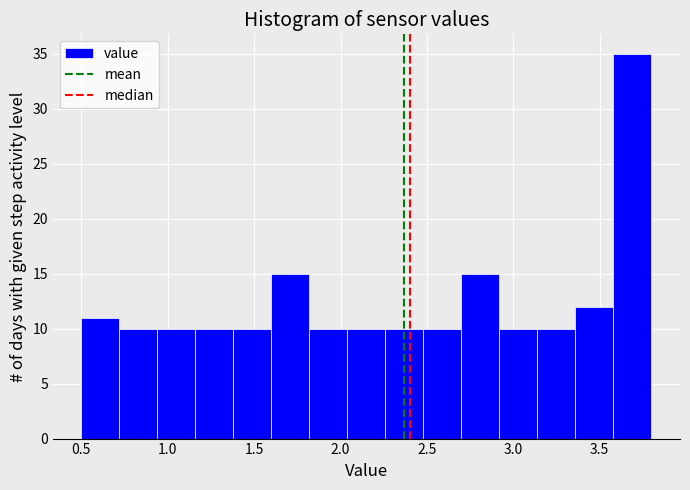

What is the height of the bar covering 1.38 to 1.60 on the x-axis? Neither the bar edges nor the heights are printed on the chart, so give them approximately, as read against the axes.

10